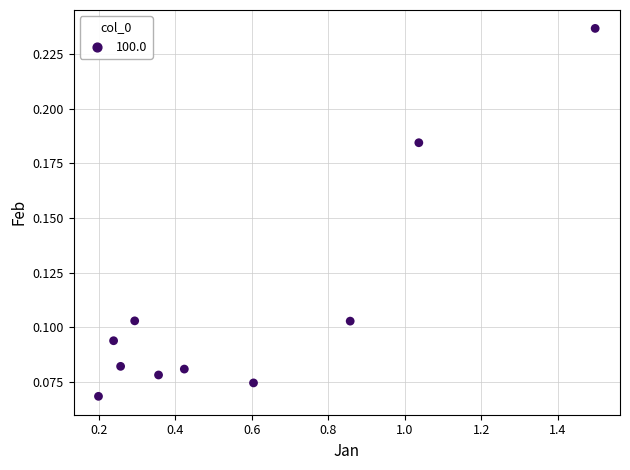

What is the range of X values (max minus min)?

1.3